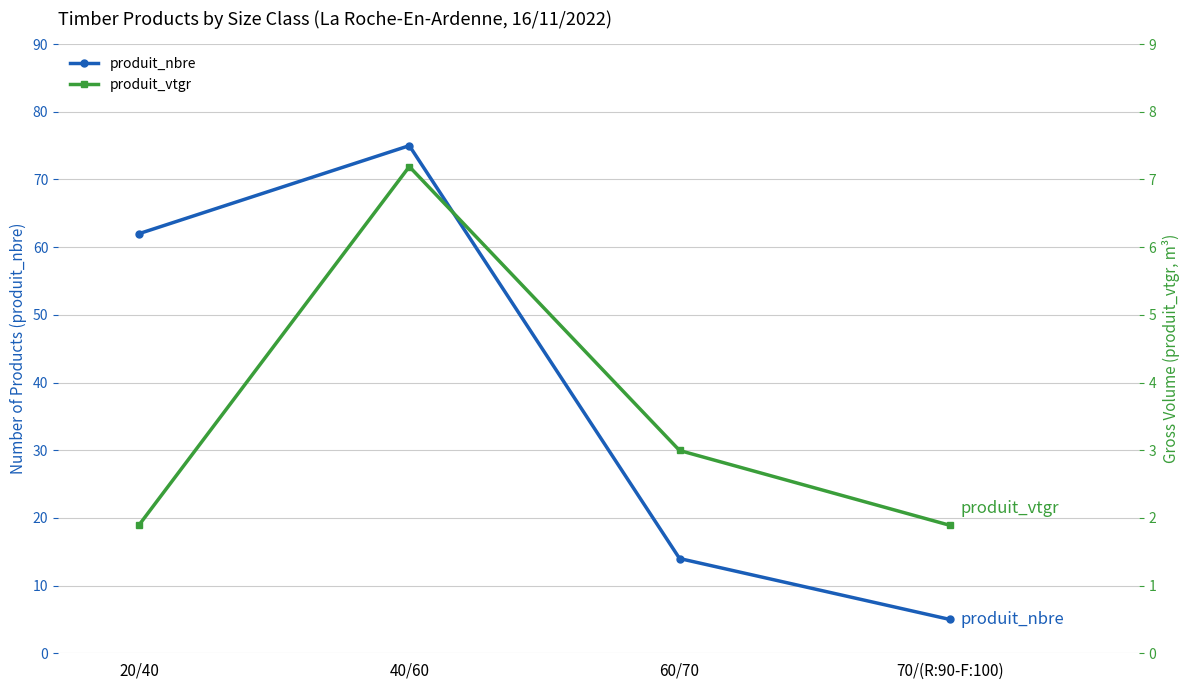

What are all the series names shown in the legend?

produit_nbre, produit_vtgr